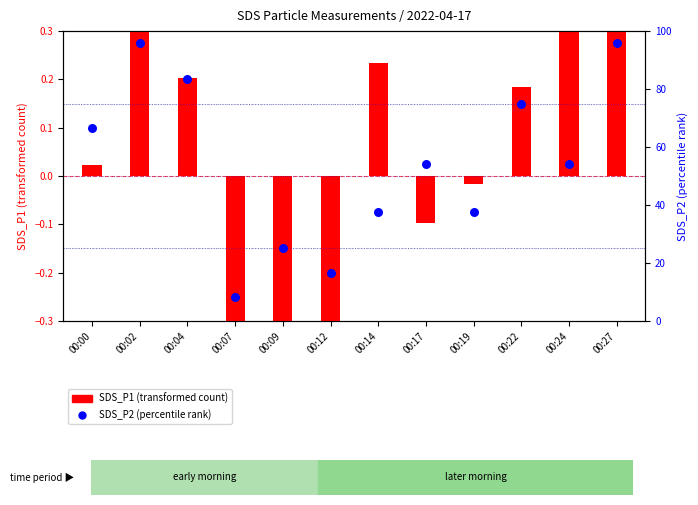

Which series has the widest spread of Y values?

SDS_P2 (percentile rank)